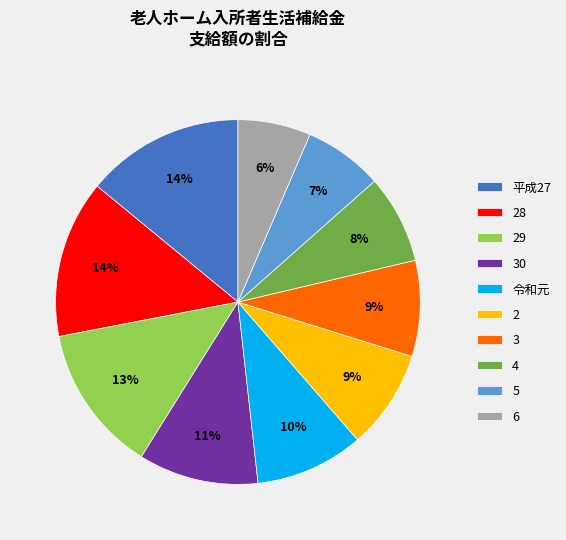

Combined, do 4 and 平成27 account for over 50%?

No